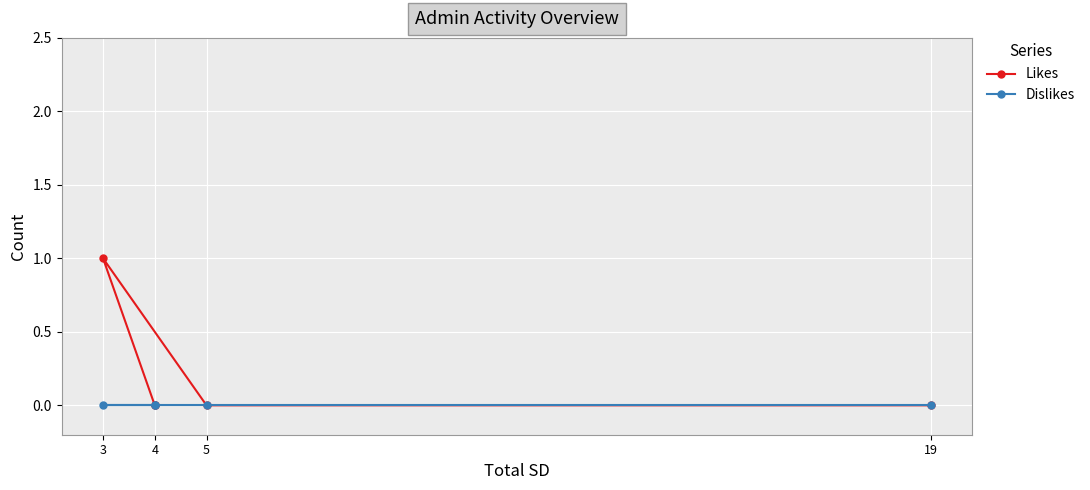

At which category does the chart reach its minimum across all series?

19